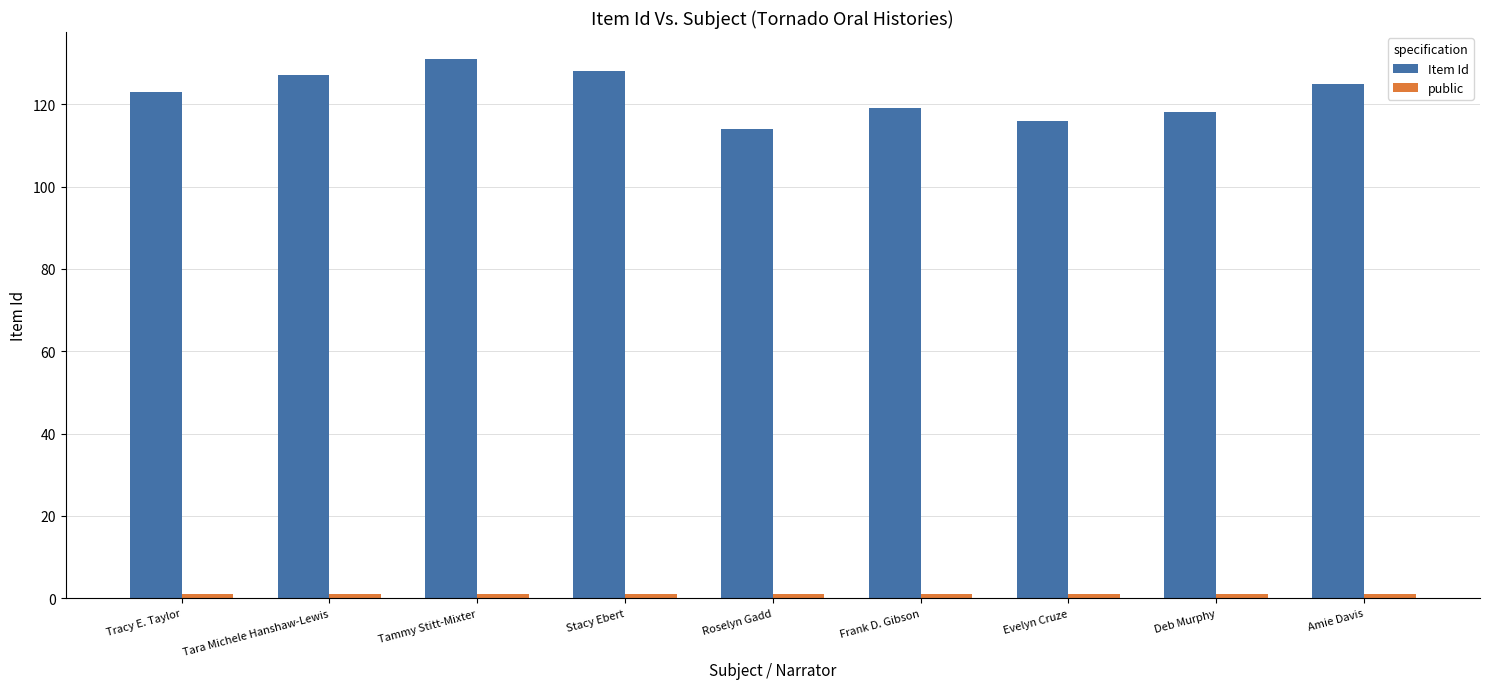

What is the total value across all series at Evelyn Cruze?

117